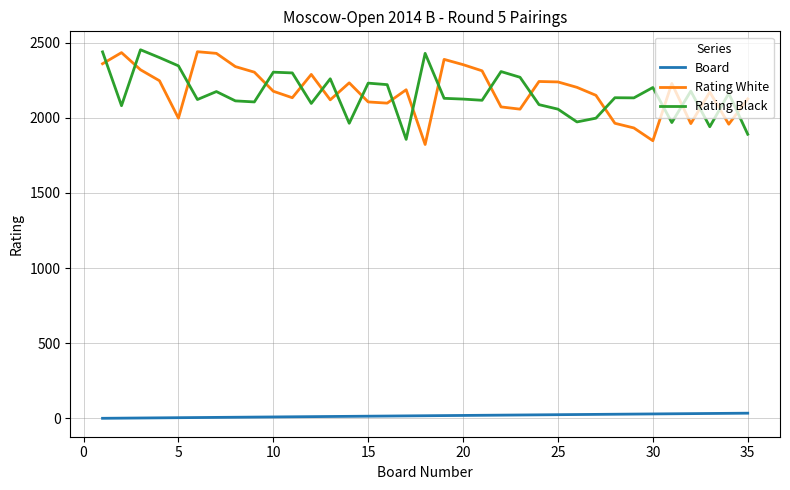

What is the difference between the maximum and minimum values in the Rating White series?

617